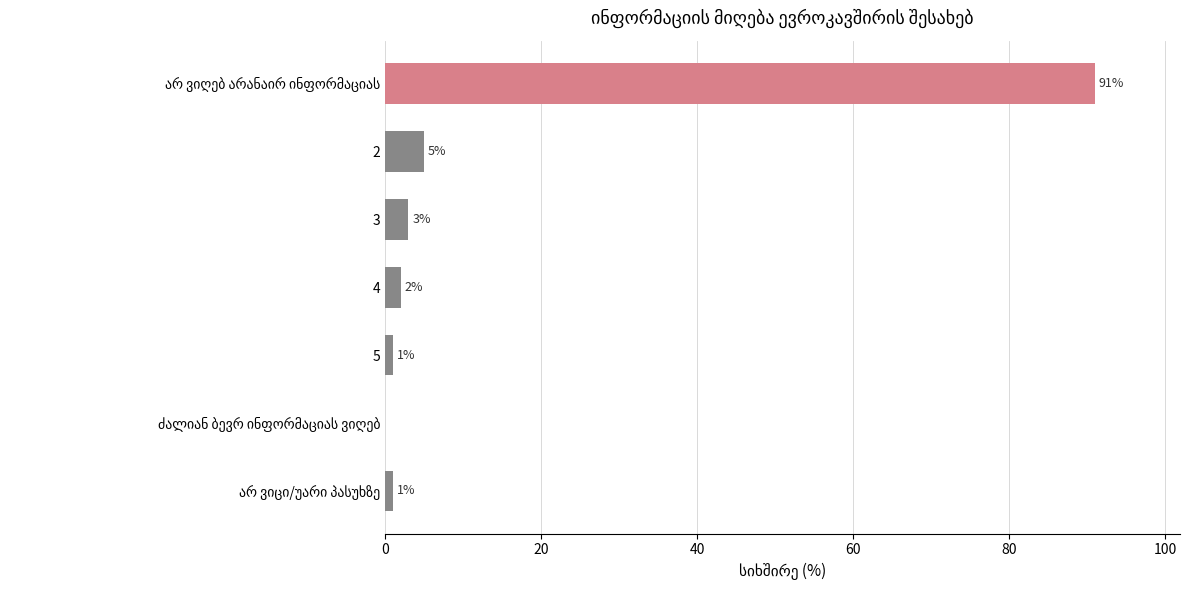

What is the change in value from 2 to 5?

-4